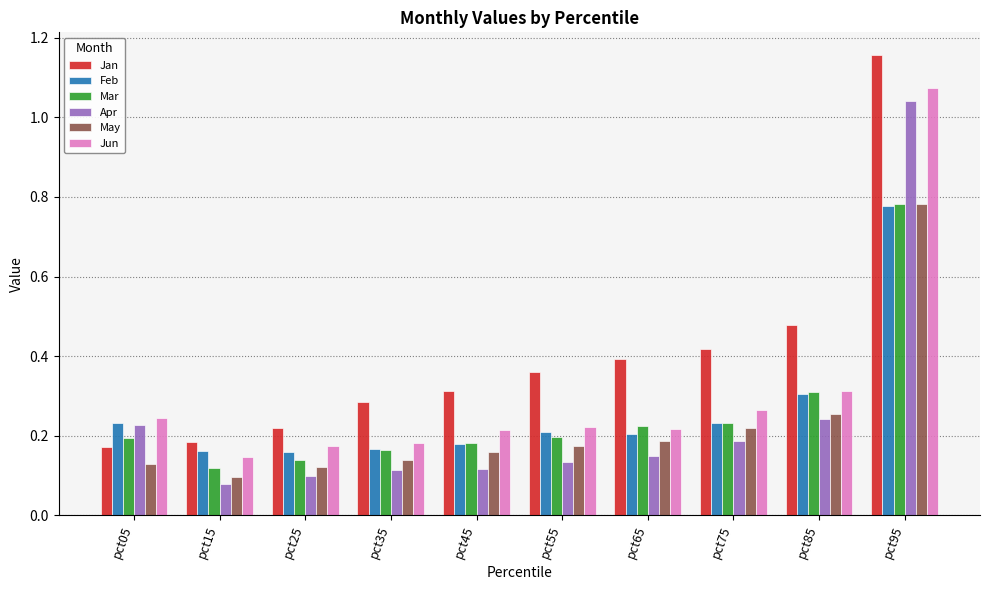

At which label is May closest to 0?

pct15